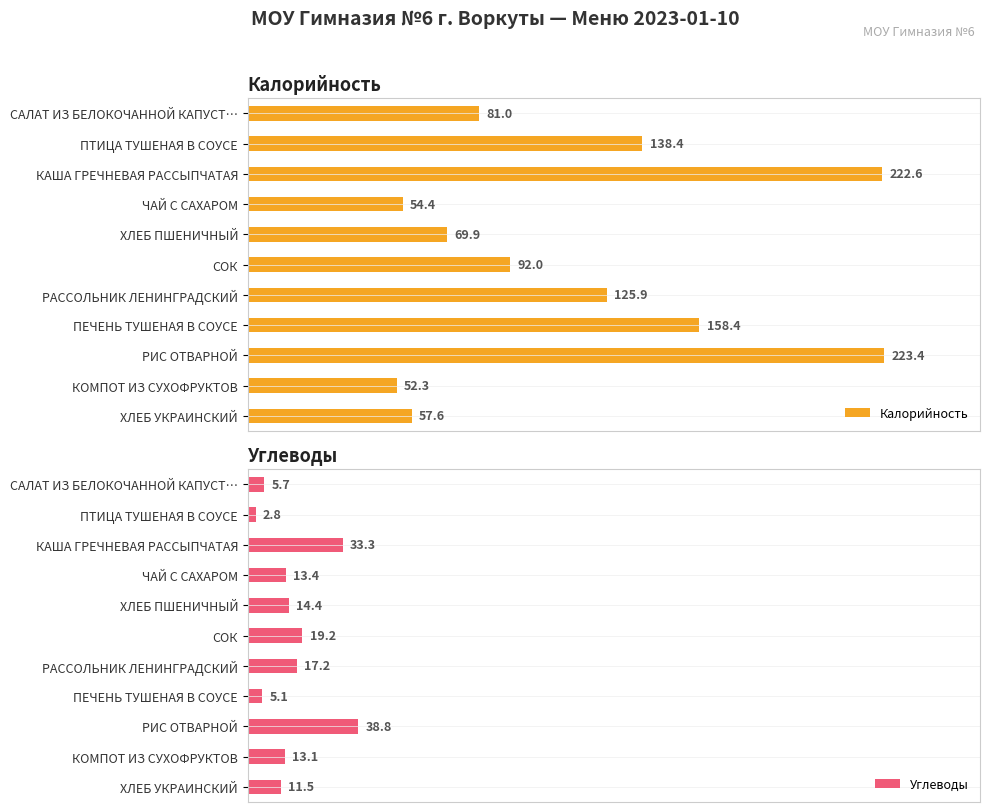

At how many categories does at least one series exceed 131?

4